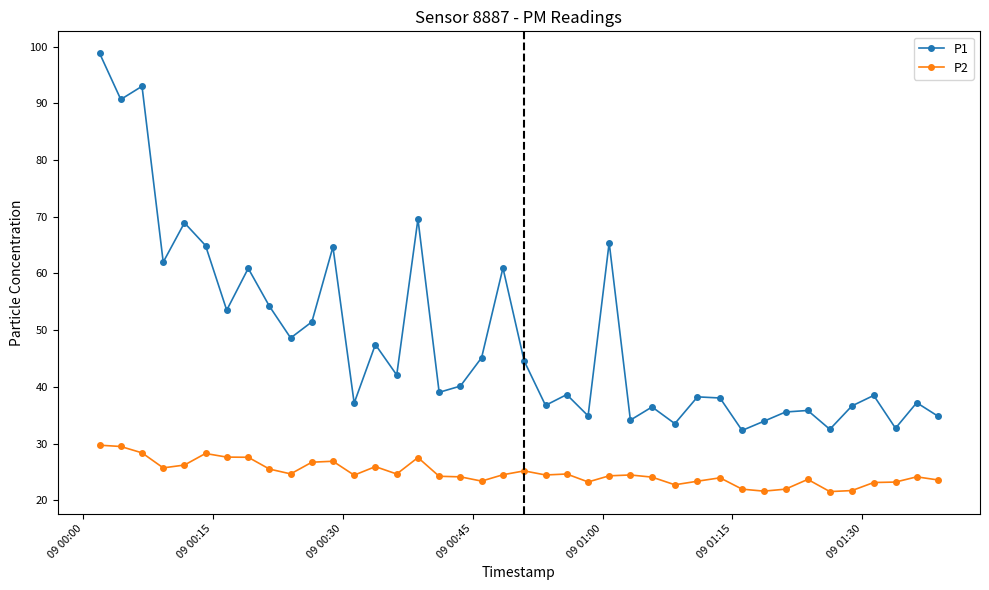

How many interior local valleys does the P1 series have?

14